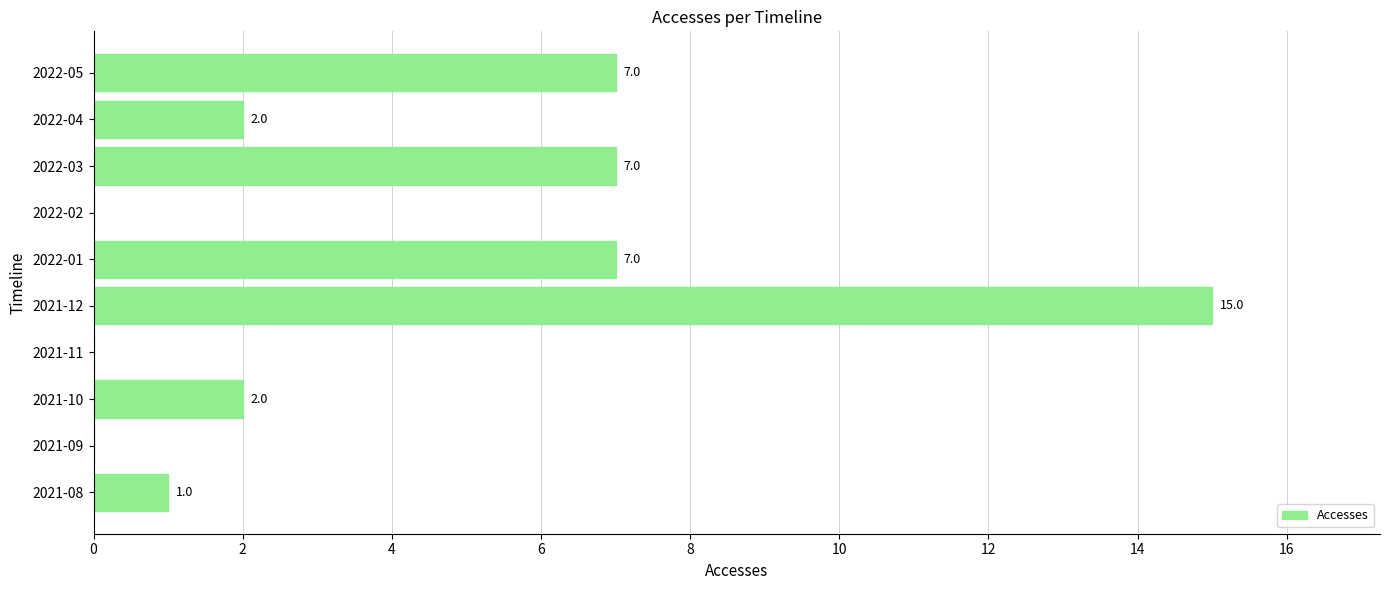

What is the approximate value at 2021-12?

15